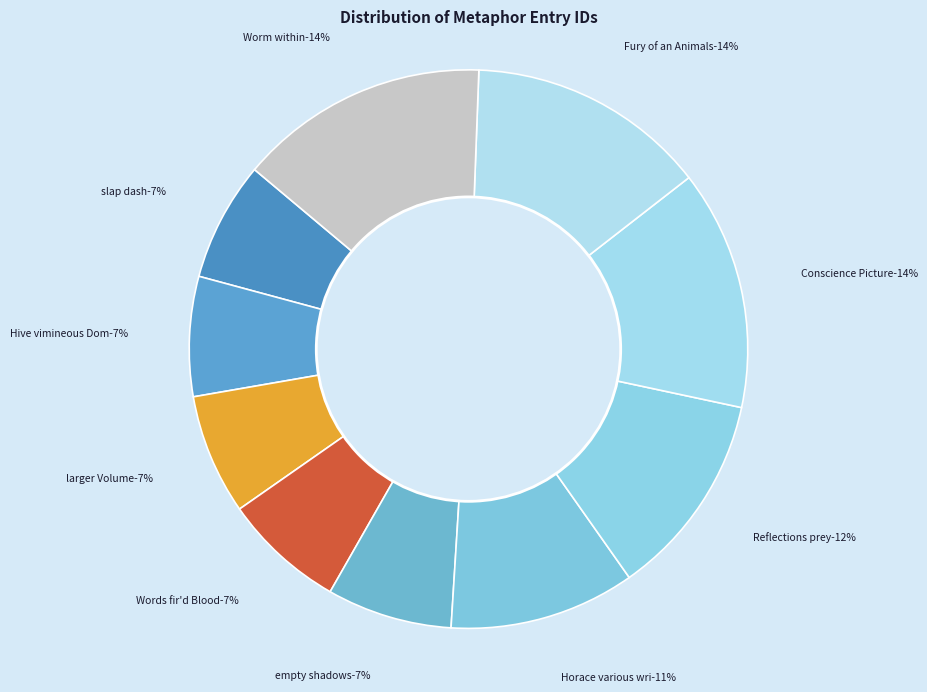

Approximately how many times larger is the value at Reflections prey compared to Hive vimineous Dome / Animals?

1.7